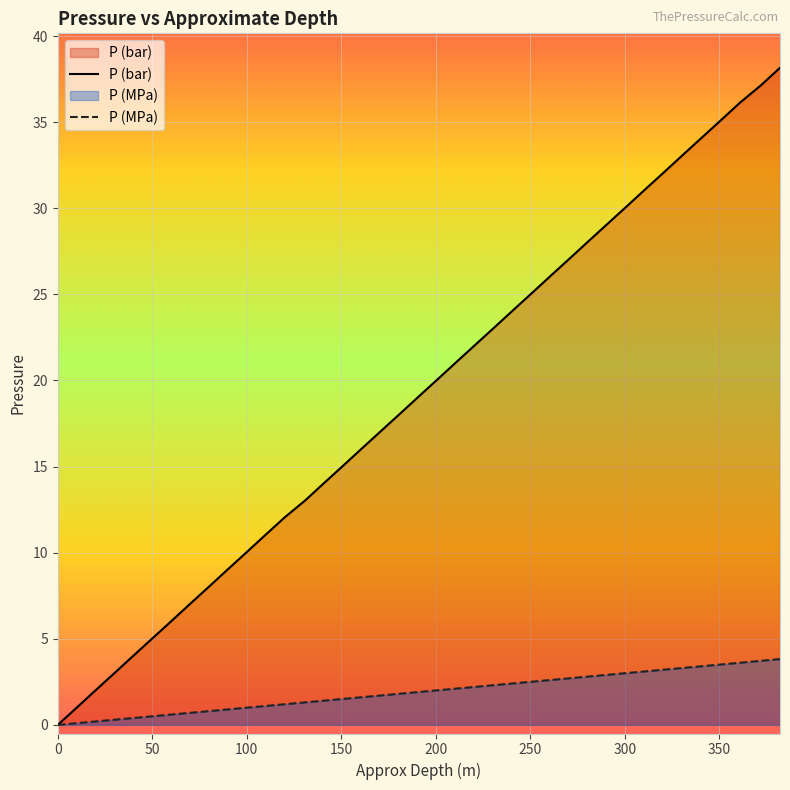

Reading right to left, transcribe all the data shown in this chart.

P (bar): 38.2	37.1	36.1	35.1	34.1	33.1	32.1	31.1	30.1	29.1	28.1	27.1	26.1	25.1	24.1	23.1	22.1	21.1	20.1	19.6	19.1	18.1	17.1	16.1	15.1	14.1	13.1	12.1	11.1	10.0	9.0	8.0	7.0	6.0	5.0	4.0	3.0	2.0	1.0	0.0
P (MPa): 3.8	3.7	3.6	3.5	3.4	3.3	3.2	3.1	3.0	2.9	2.8	2.7	2.6	2.5	2.4	2.3	2.2	2.1	2.0	2.0	1.9	1.8	1.7	1.6	1.5	1.4	1.3	1.2	1.1	1.0	0.9	0.8	0.7	0.6	0.5	0.4	0.3	0.2	0.1	0.0